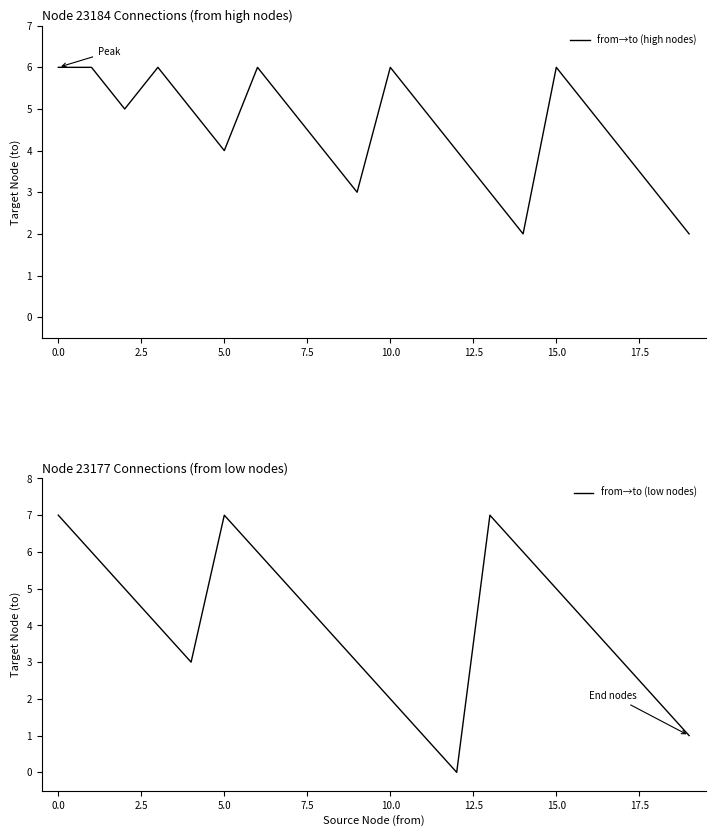

What is the label of the 20th point from the left?

19